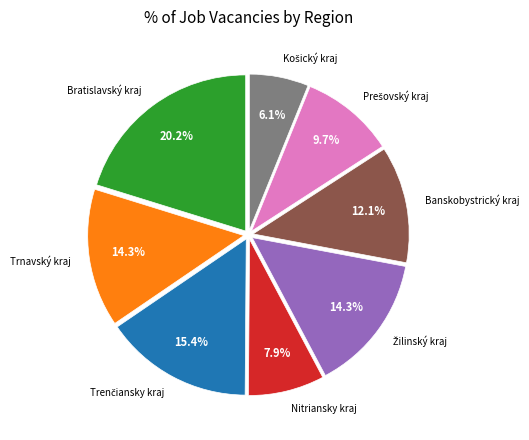

Is there a majority slice in this chart?

No